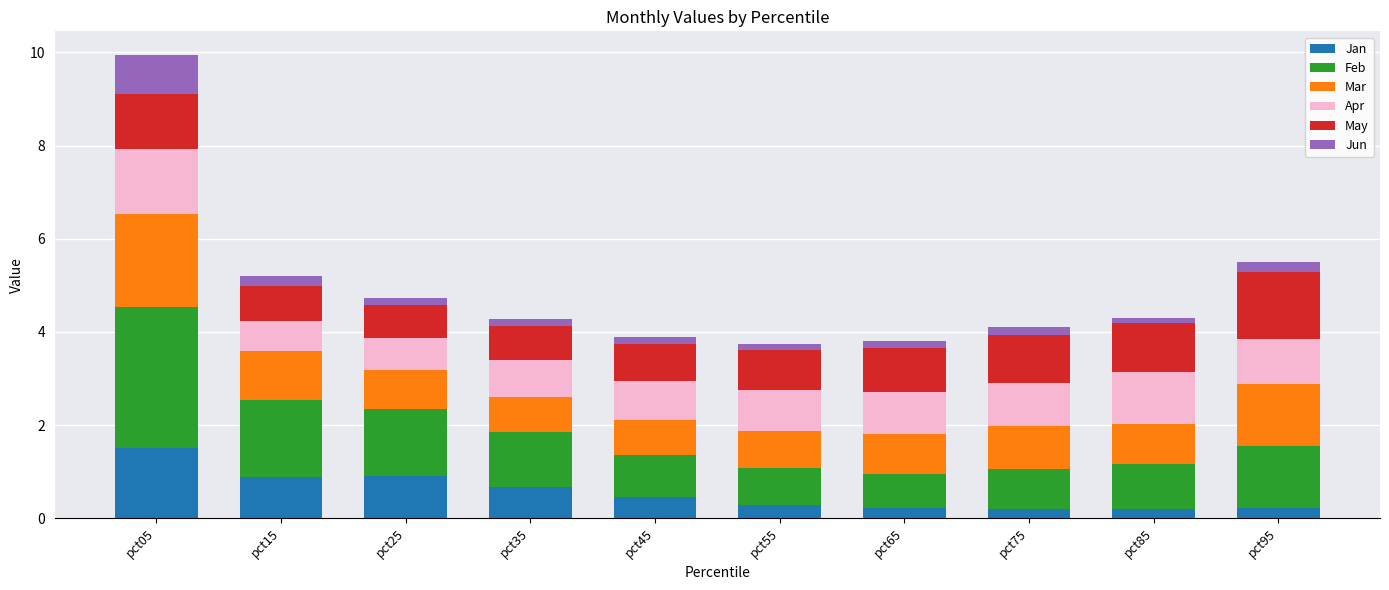

What is the highest value of the Jan series?

1.5